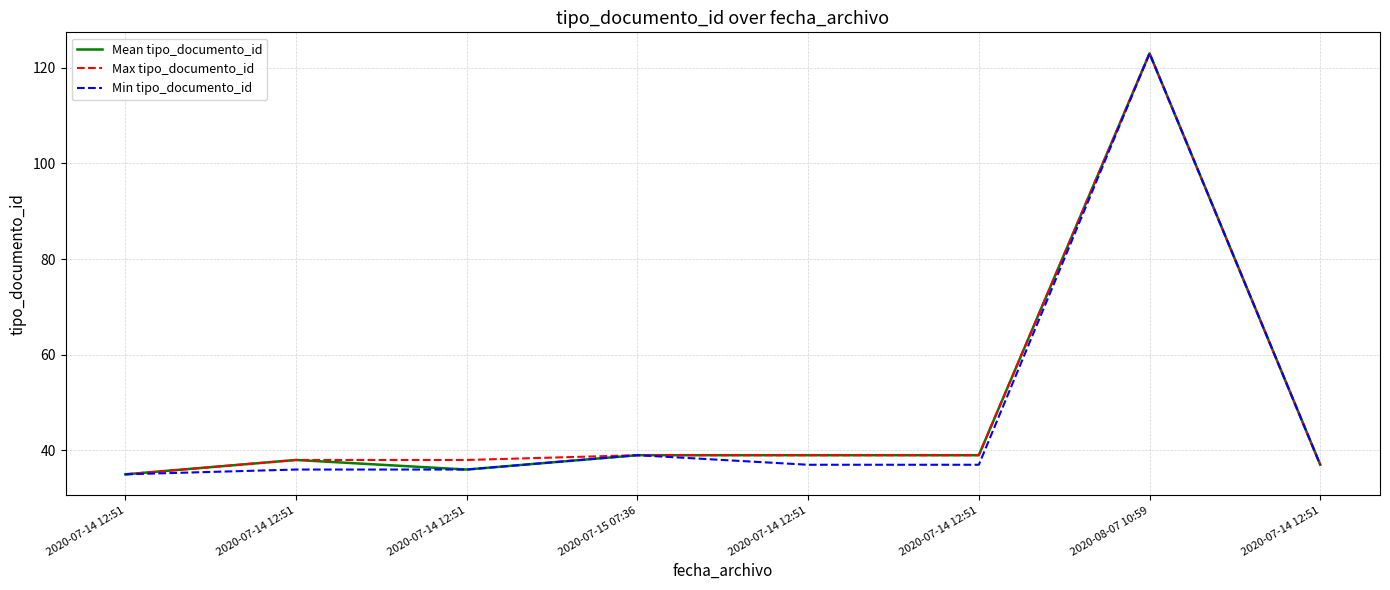

What is the sum of the Min tipo_documento_id values at 2020-07-14 12:51 and 2020-07-14 12:51?

73